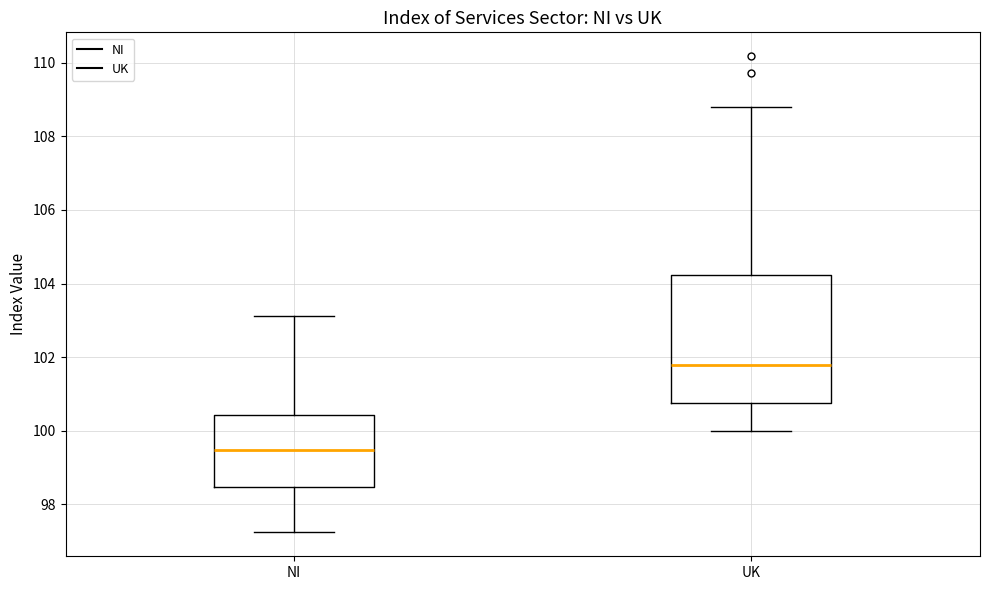

Which box's median line is the lowest?

NI